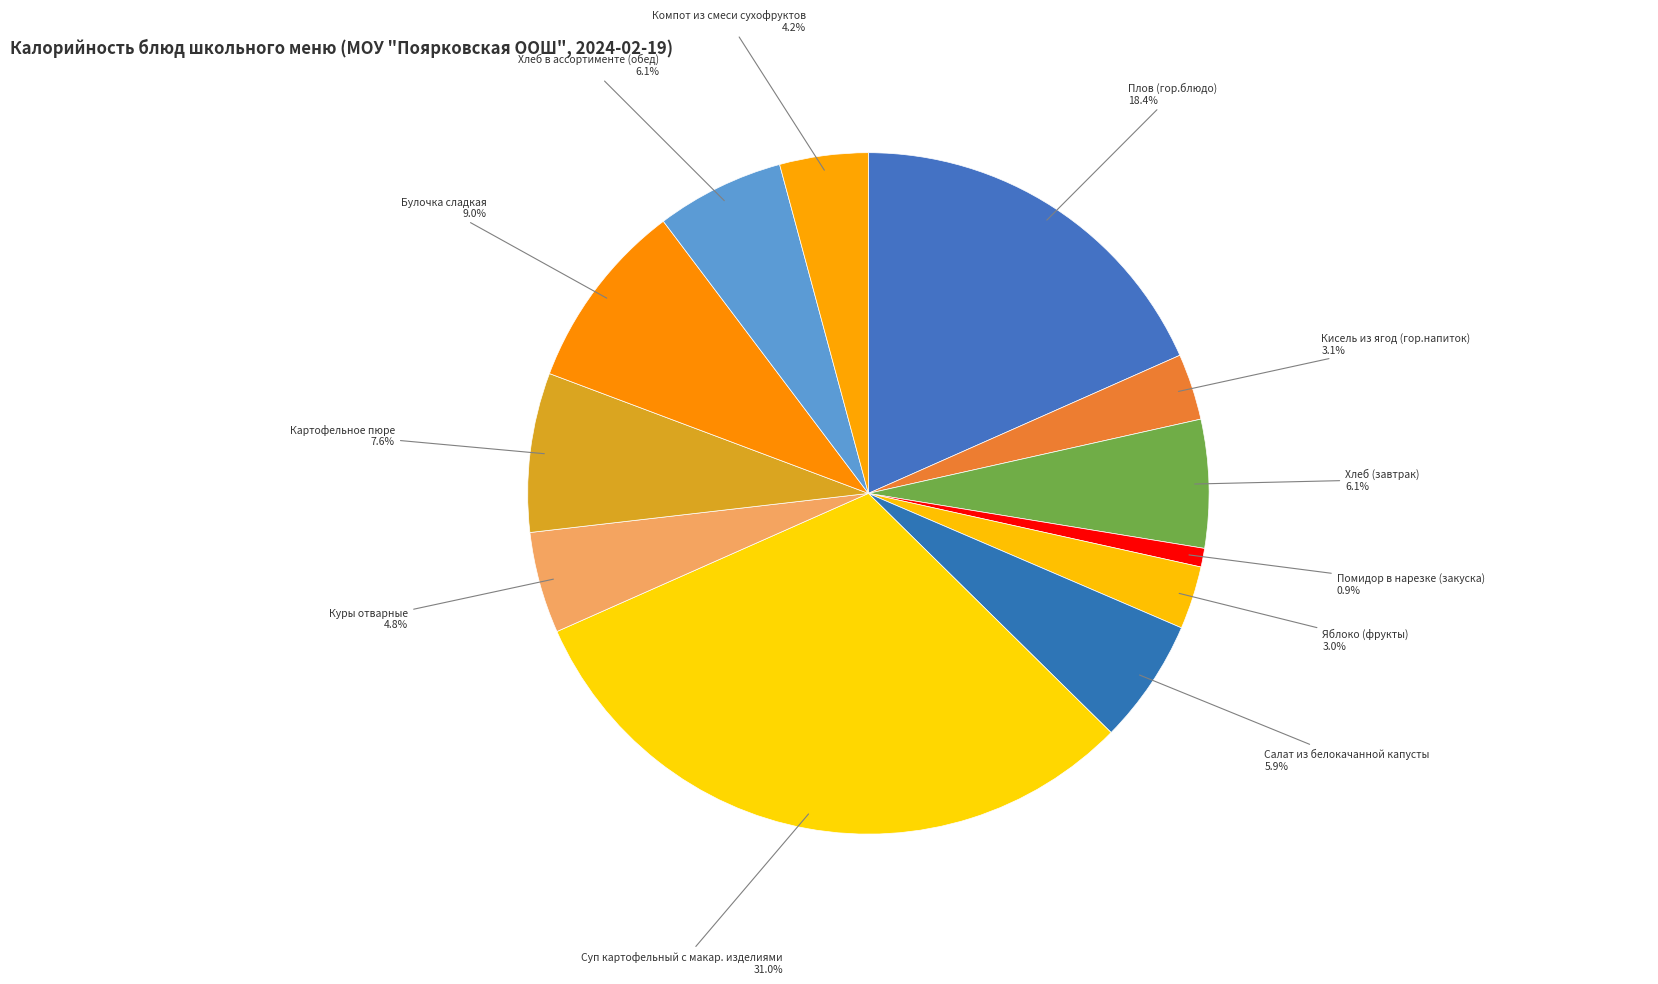

Between Плов (гор.блюдо) and Помидор в нарезке (закуска), which is larger?

Плов (гор.блюдо)